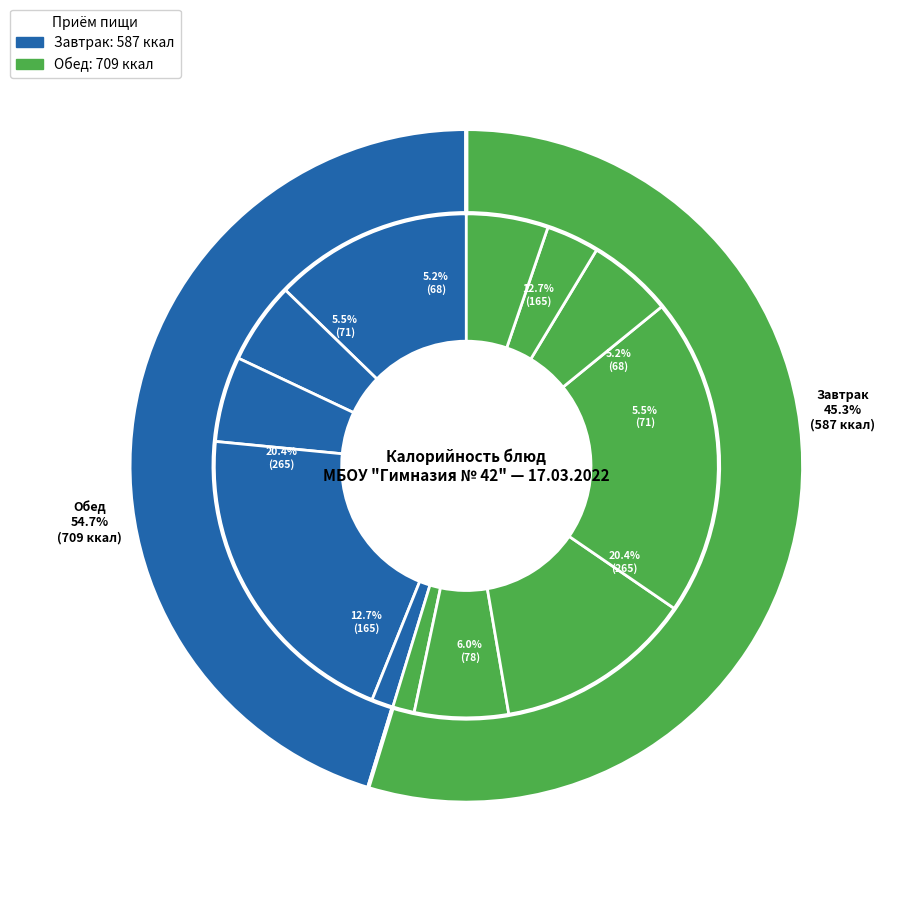

Does Хлеб школьный (завтрак) represent more than half of the total?

No